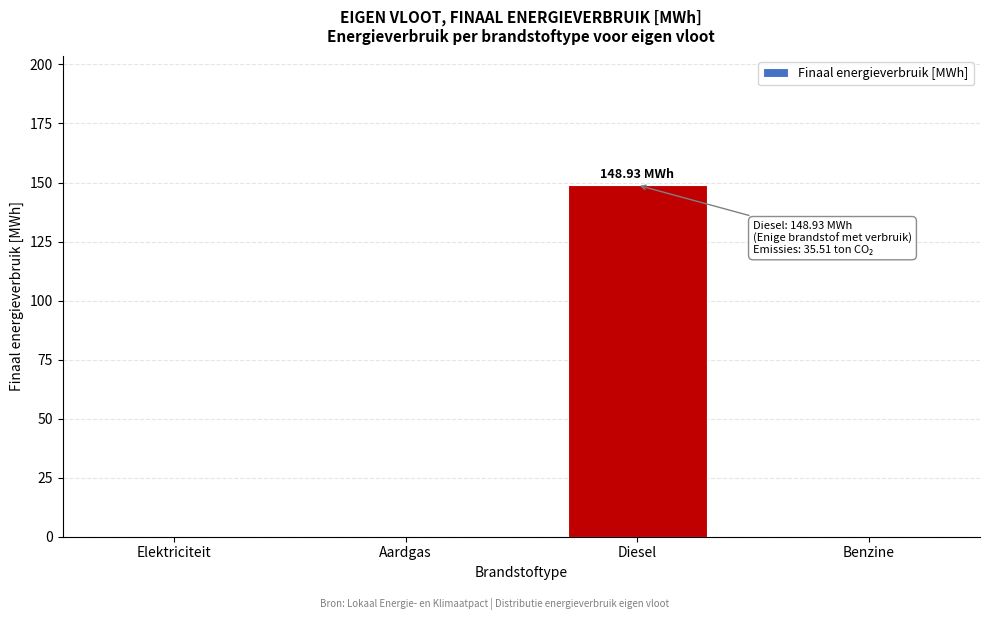

What is the sum of the values at Diesel and Elektriciteit?

148.9